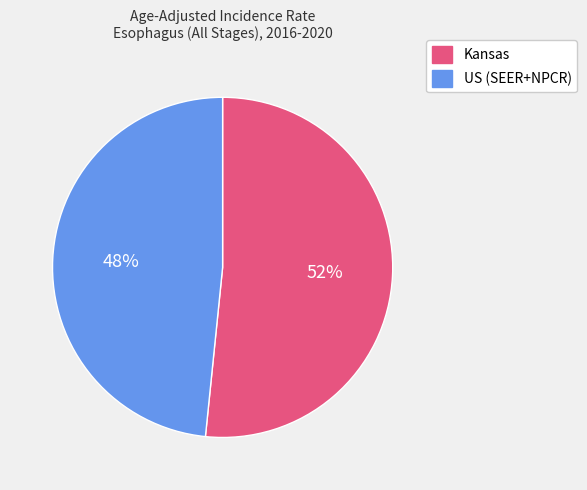

Between US (SEER+NPCR) and Kansas, which is larger?

Kansas